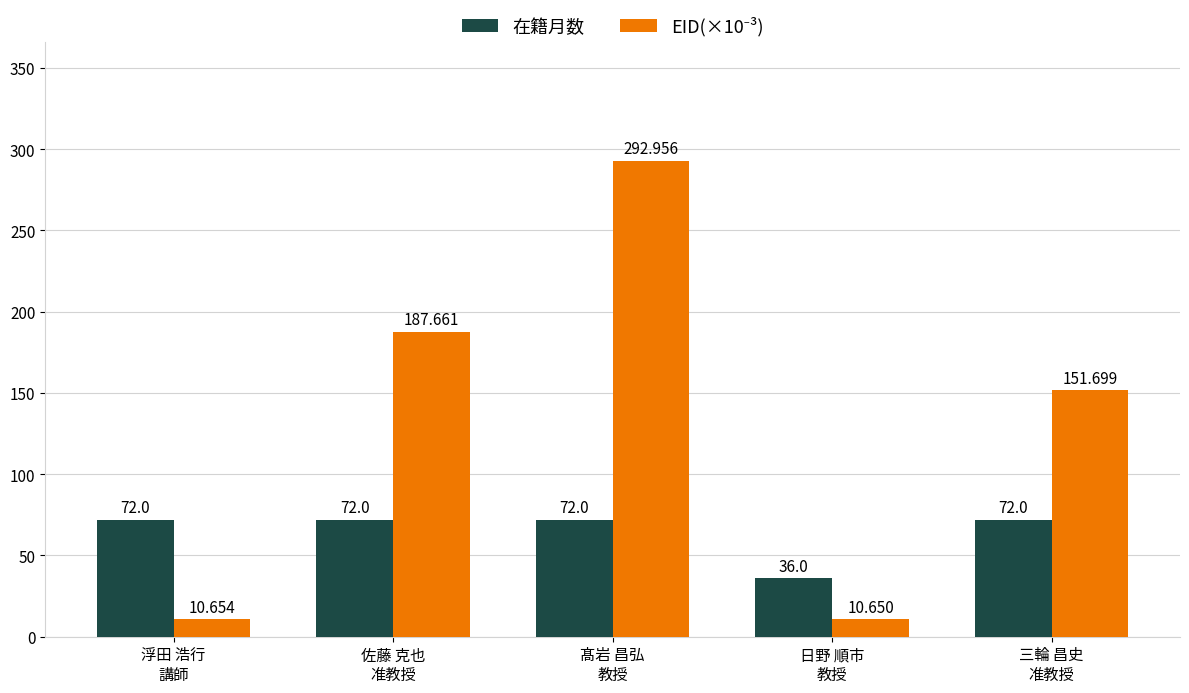

How many series are shown in this chart?

2